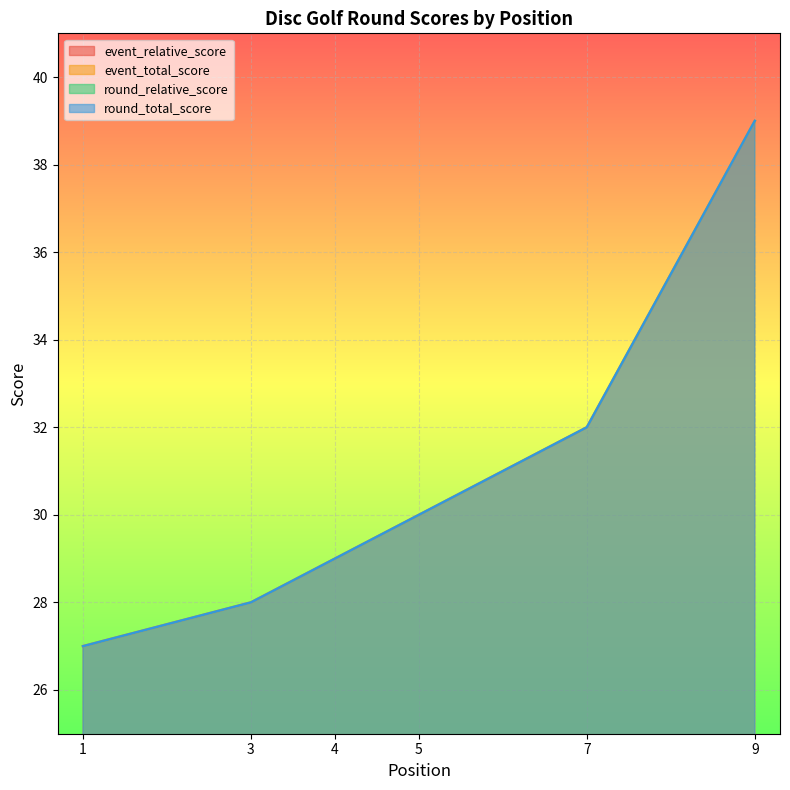

At which category is the sum across all series the highest?

9